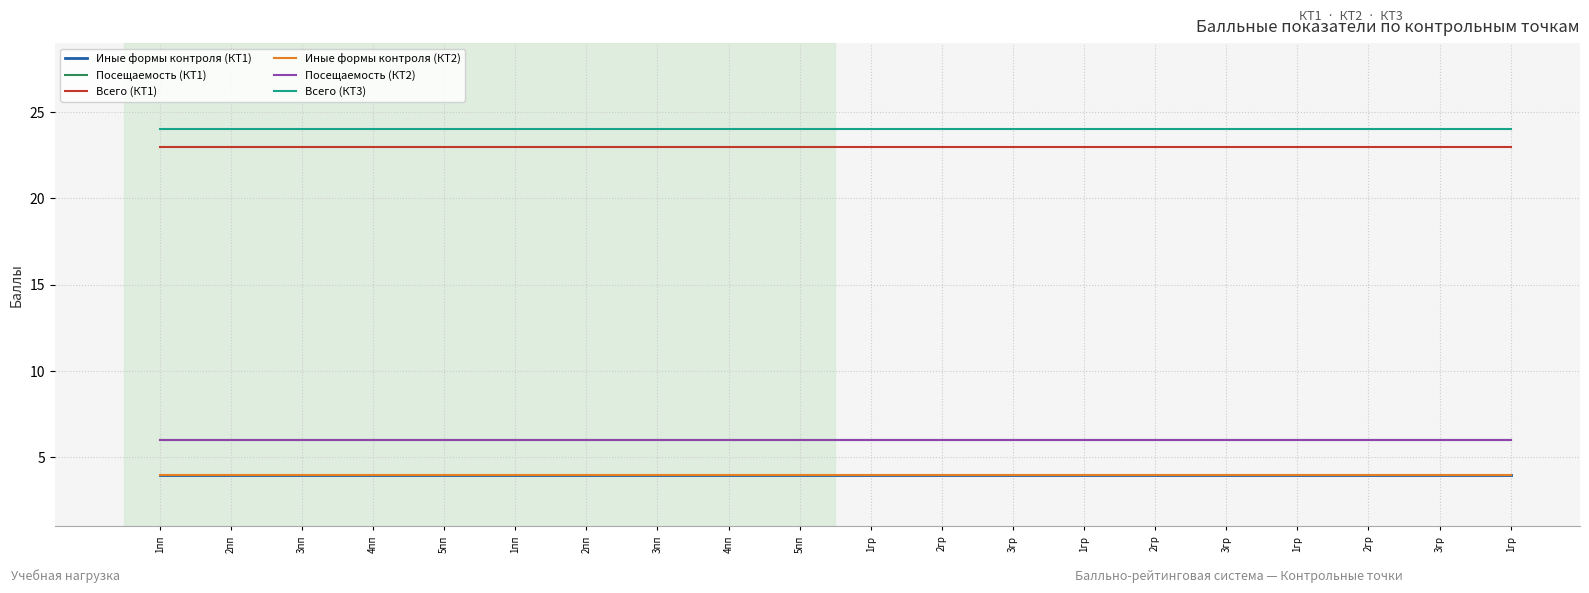

Which series changed the most between 4пп and 2гр?

Иные формы контроля (КТ1)